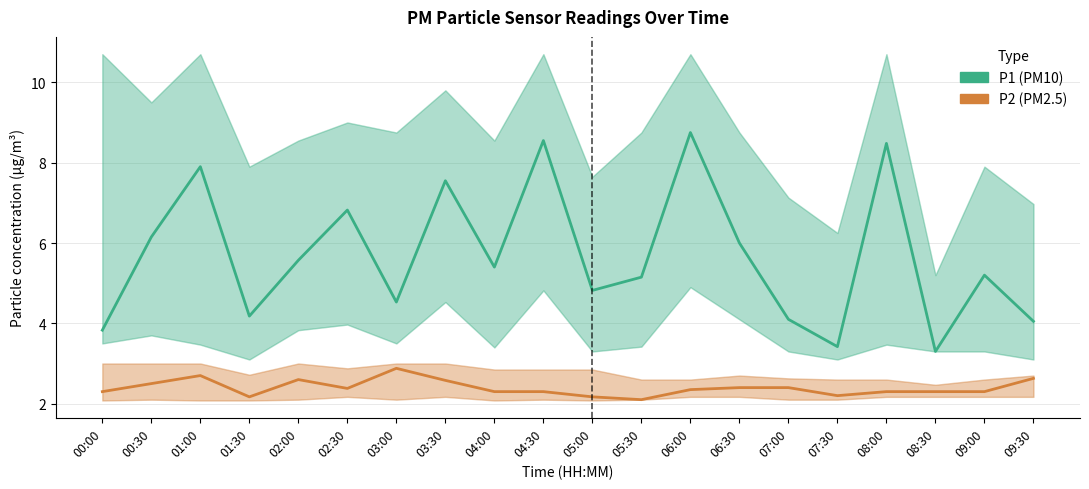

What is the maximum value for P2 (PM2.5)?

2.9